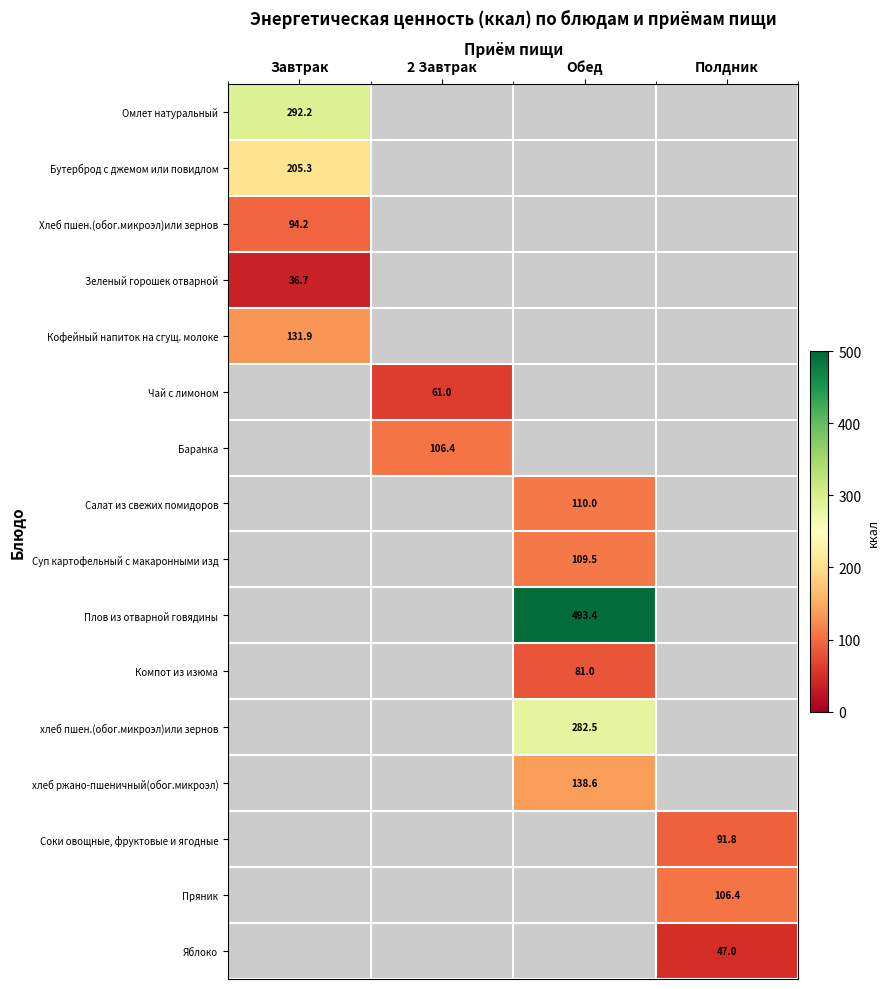

Rank the categories by Омлет натуральный value from highest to lowest.

Завтрак, 2 Завтрак, Обед, Полдник